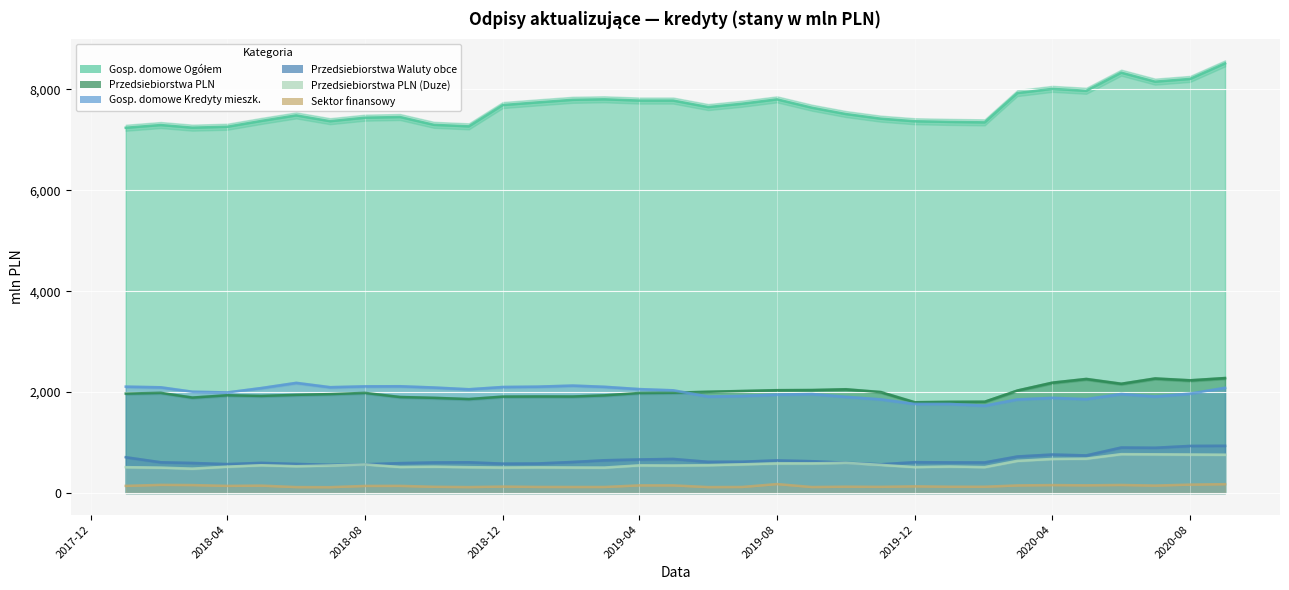

Rank the series by their maximum value, from lowest to highest.

Sektor finansowy, Przedsiebiorstwa PLN (Duze), Przedsiebiorstwa Waluty obce, Gosp. domowe Kredyty mieszk., Przedsiebiorstwa PLN, Gosp. domowe Ogółem